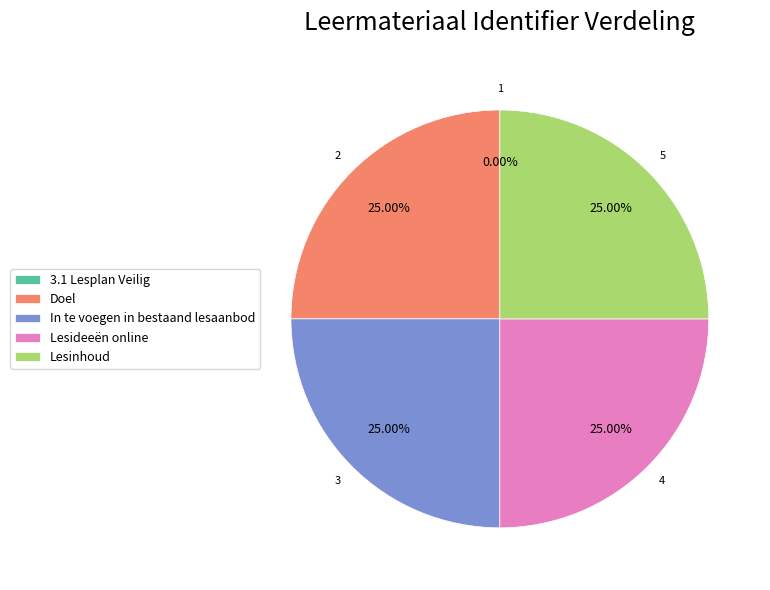

Does any single category account for the majority?

No